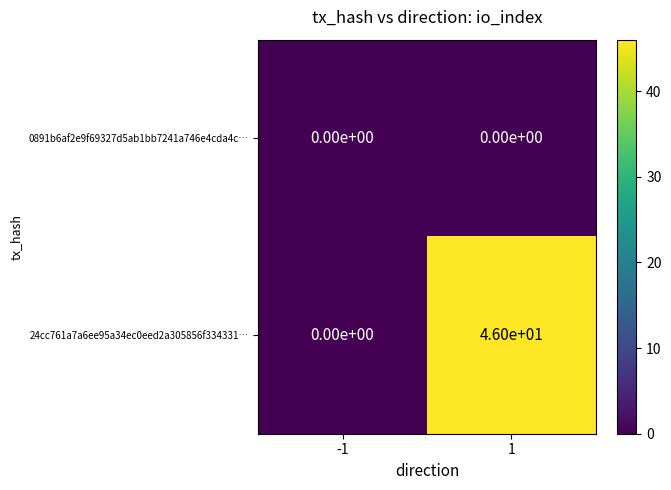

The 0891b6af2e9f69327d5ab1bb7241a746e4cda4c… series shows 0 at -1. True or false?

True